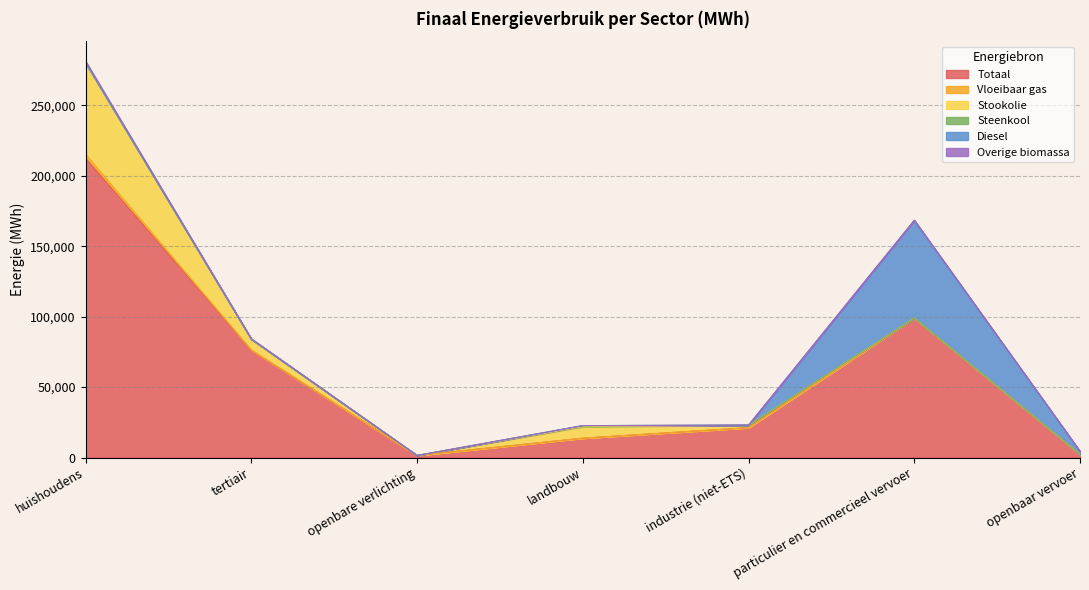

Which category has the lowest value in the Totaal series?

openbare verlichting